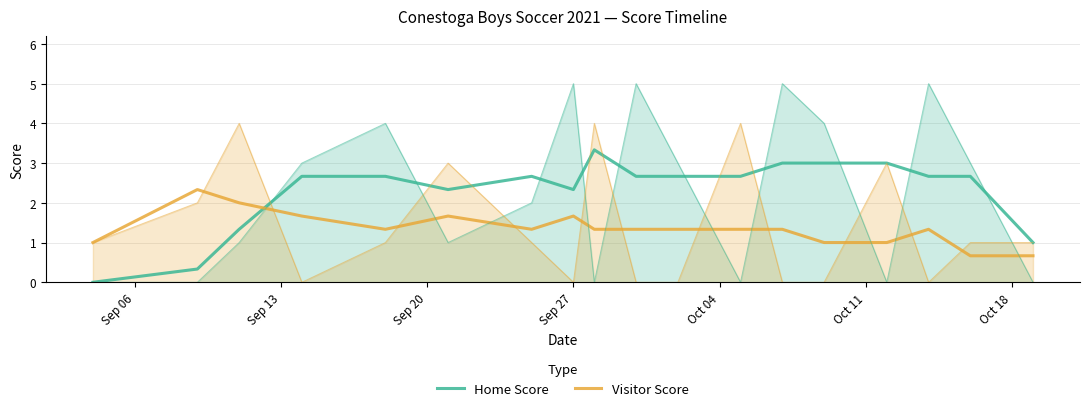

What is the maximum value for Visitor Score?

2.3